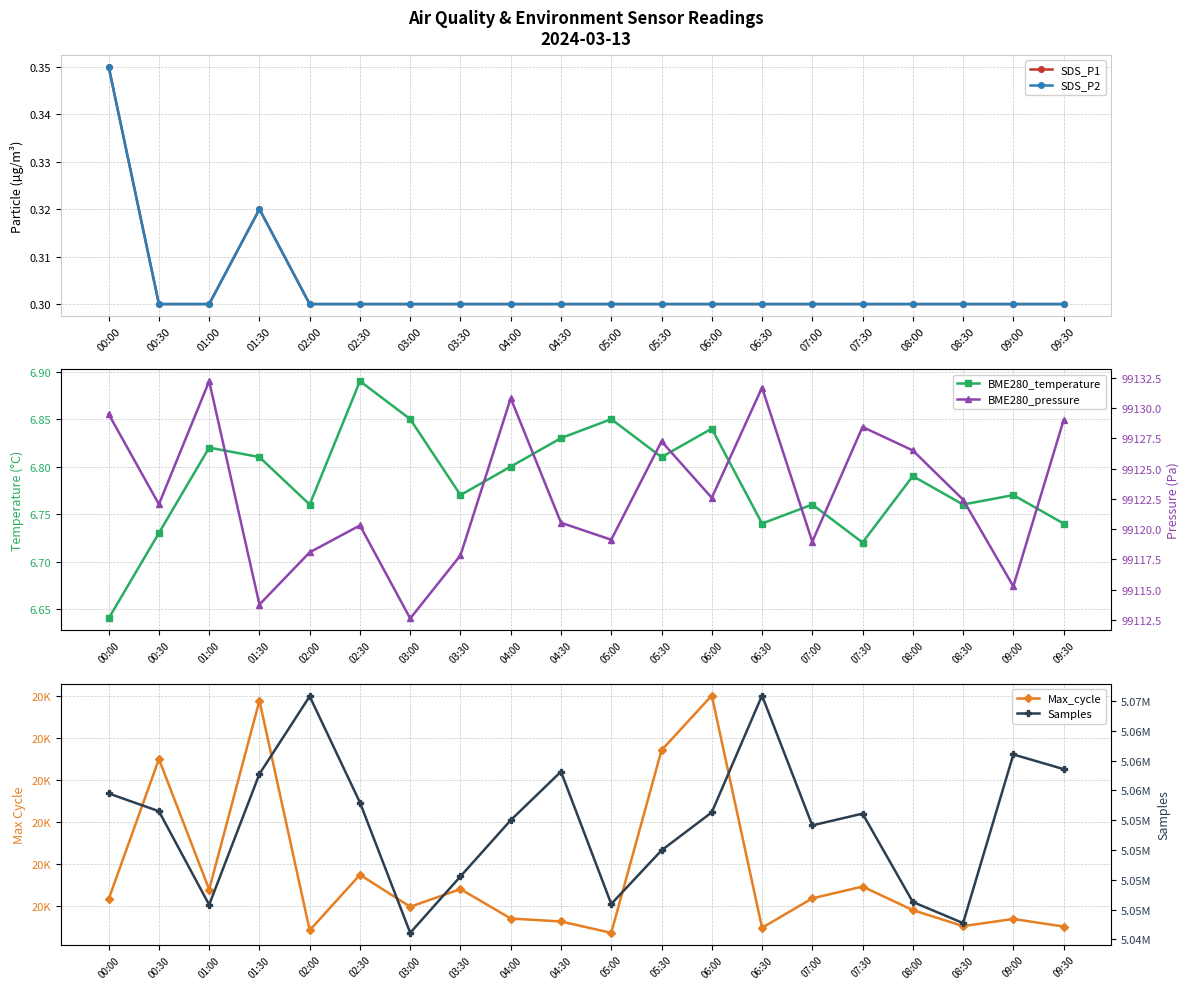

What is the lowest value of the Max_cycle series?

20037.0